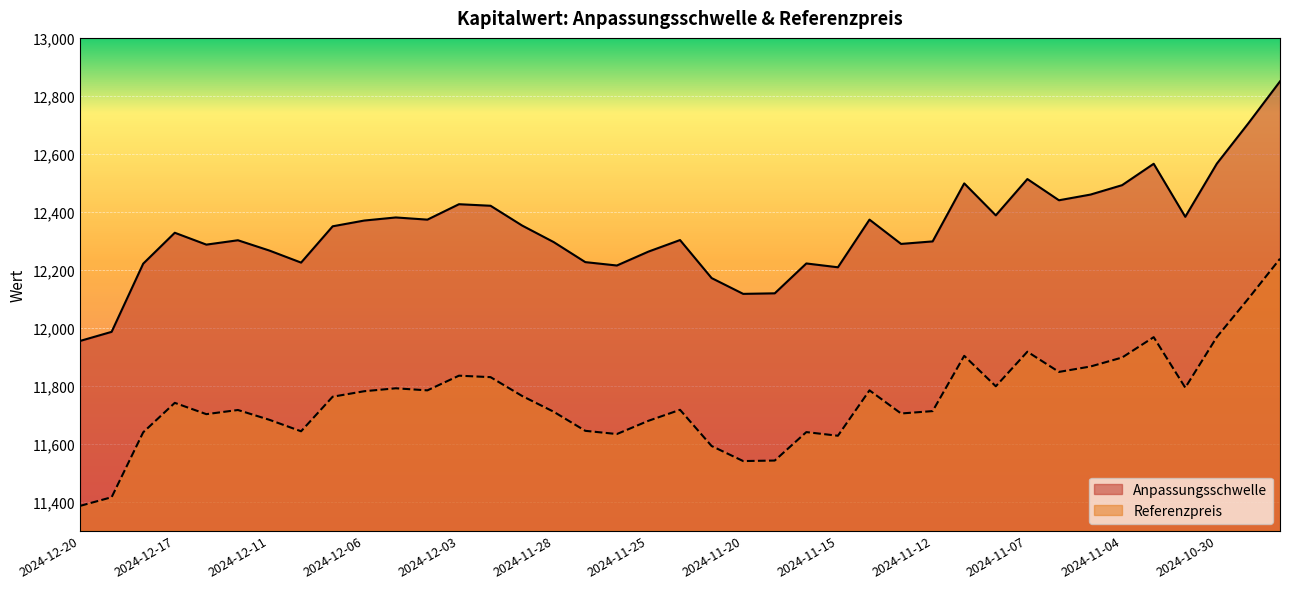

Which series has the largest total across all categories?

Anpassungsschwelle